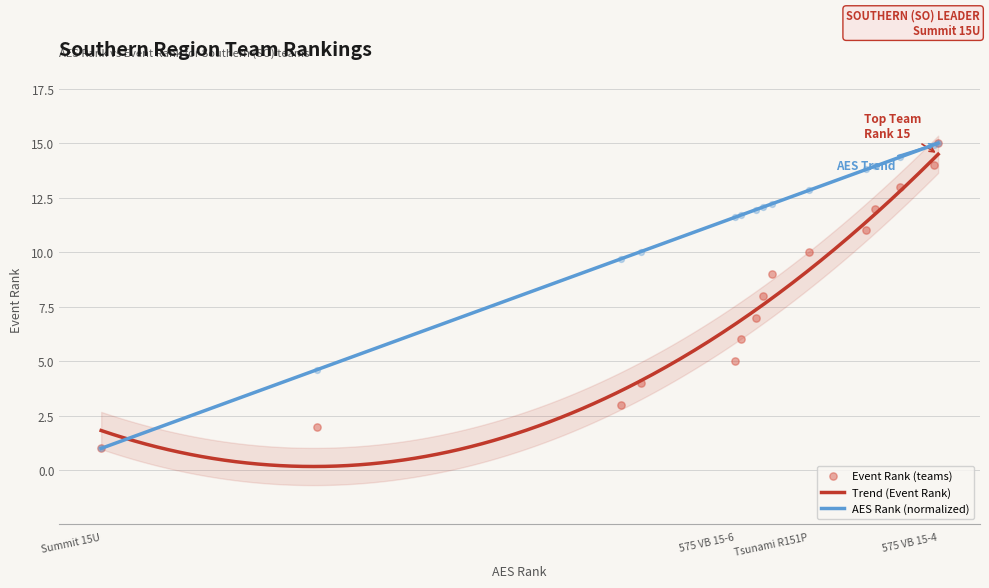

Is the value of Event Rank at Prolink 15 Hannah greater than the value of AES Rank at C229 15-1?

No